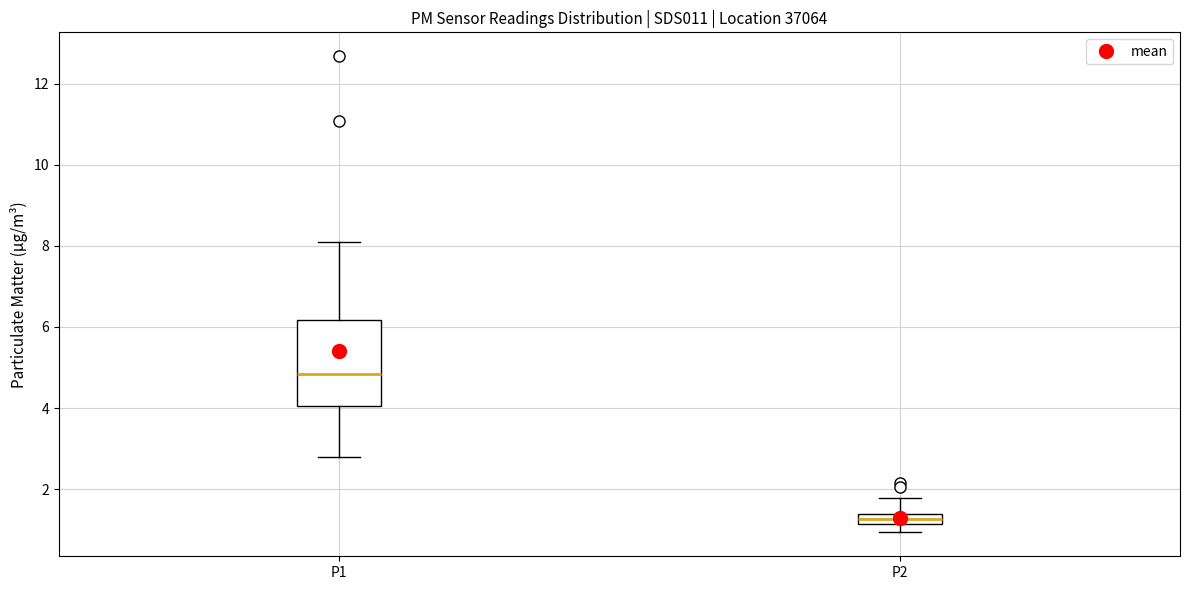

Where does the upper whisker of the box for P1 end on the y-axis? The values are not printed on the chart, so give them approximately, as read against the axis.

8.2